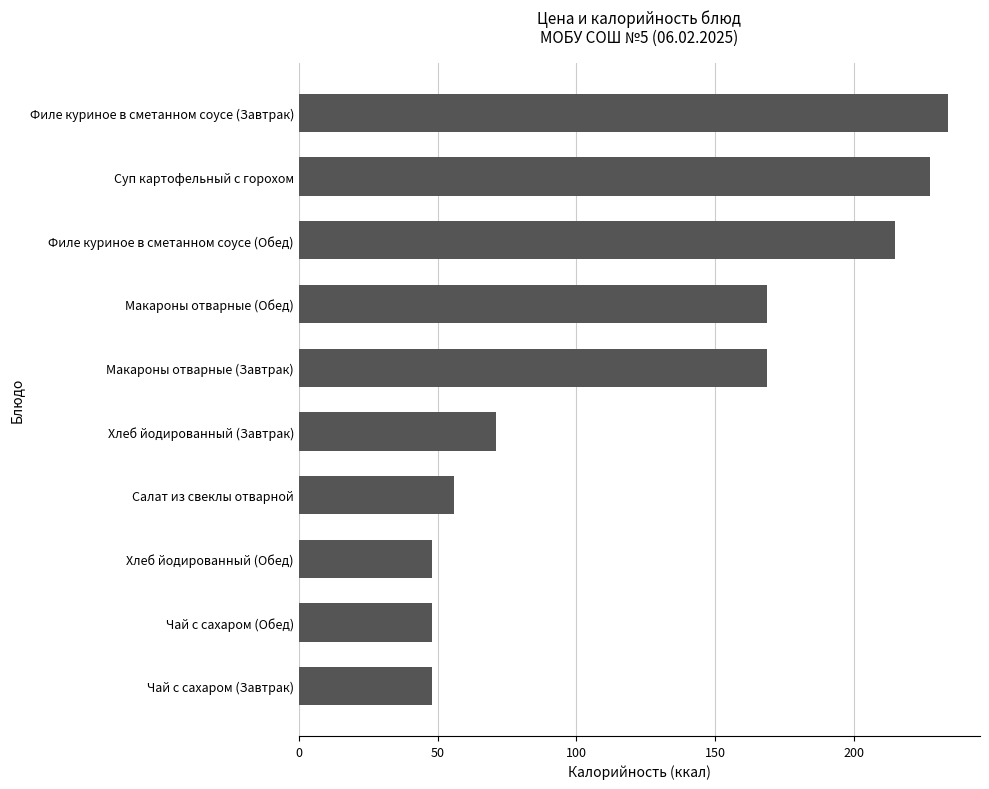

What is the difference between the maximum and minimum values?

185.7